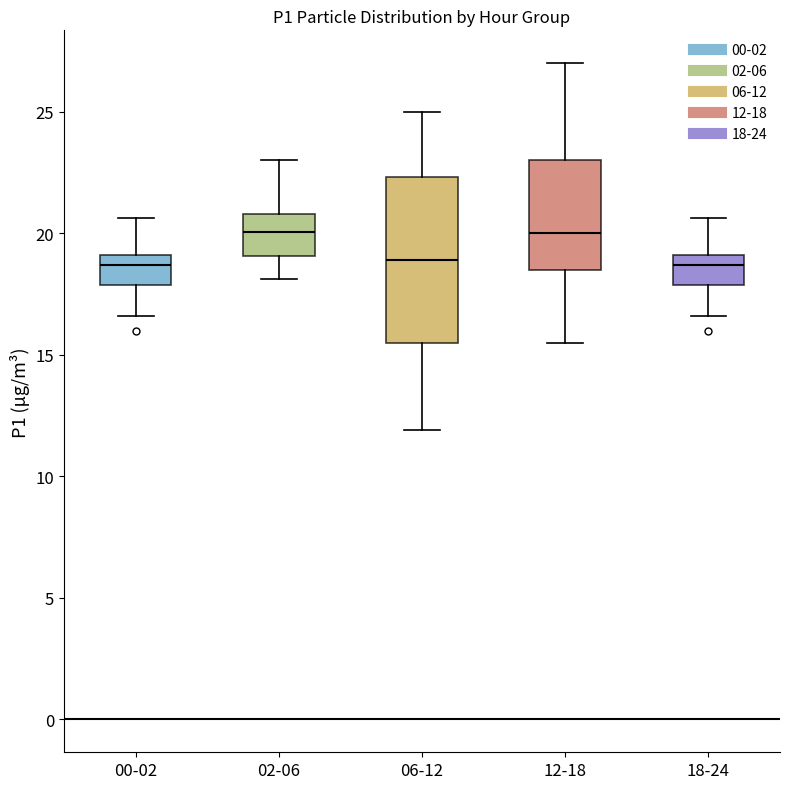

Reading left to right, read every box against the y-axis: the position of its median line, the range the box covers, and the ends of its whiskers. The values are not printed on the chart, so give them approximately, as read against the axis.

00-02: median 18.5, box 18.0 to 19.0, whiskers 16.5 to 20.5
02-06: median 20.0, box 19.0 to 21.0, whiskers 18.0 to 23.0
06-12: median 19.0, box 15.5 to 22.5, whiskers 12.0 to 25.0
12-18: median 20.0, box 18.5 to 23.0, whiskers 15.5 to 27.0
18-24: median 18.5, box 18.0 to 19.0, whiskers 16.5 to 20.5